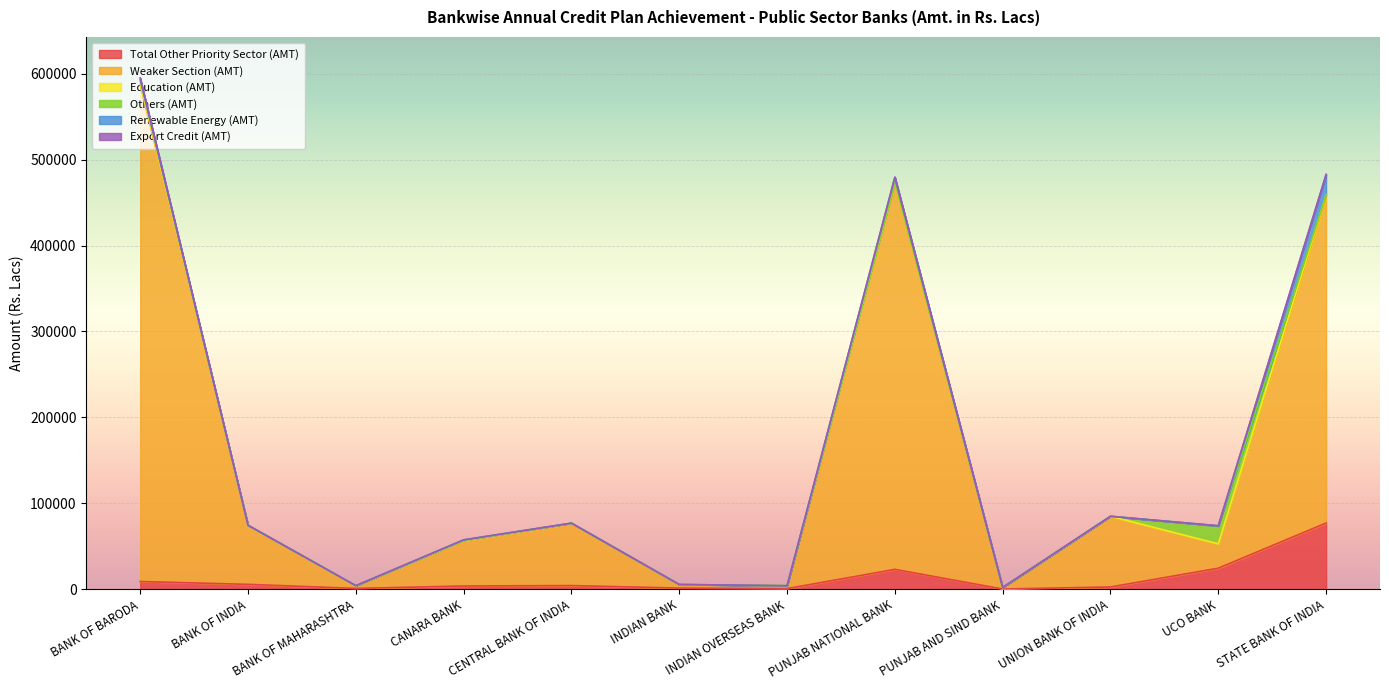

At which label does Export Credit (AMT) reach its minimum?

BANK OF INDIA